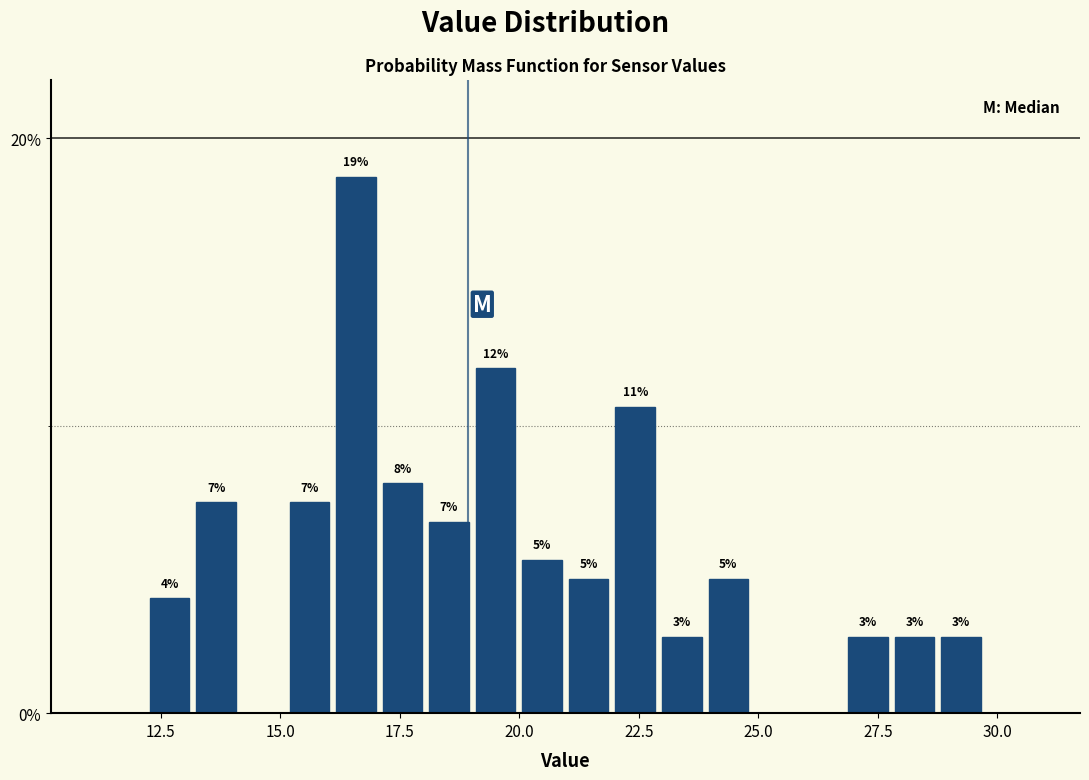

Around what value on the x-axis is the tallest bar? Give the approximate position of its centre, as read against the axis.

16.5